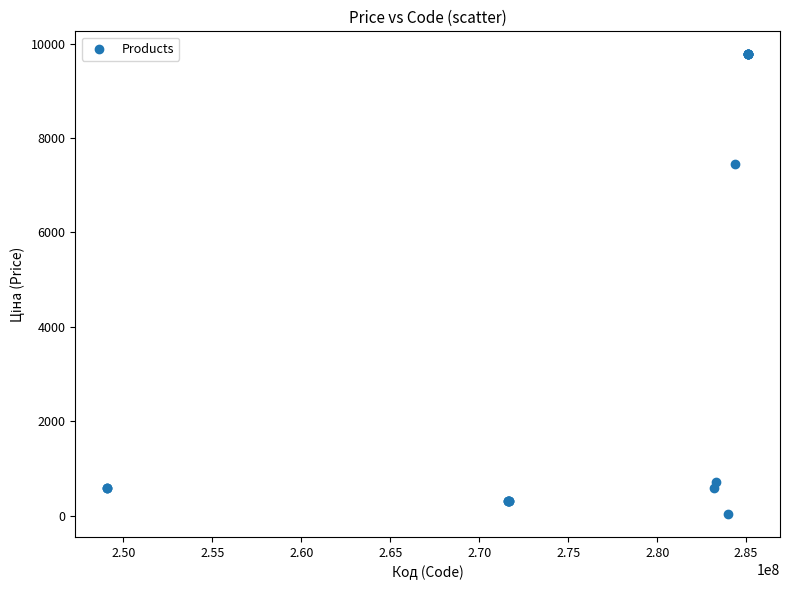

What Y value in the scatter plot is closest to 4903?

7444.6